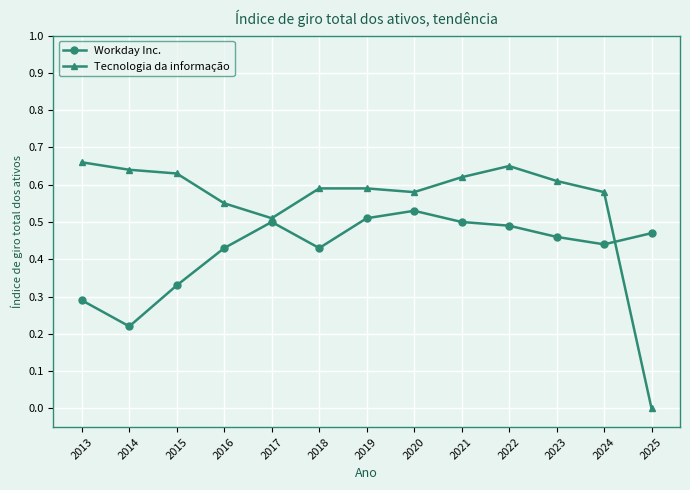

True or false: Tecnologia da informação has more than 0 points higher than both neighbors.

True